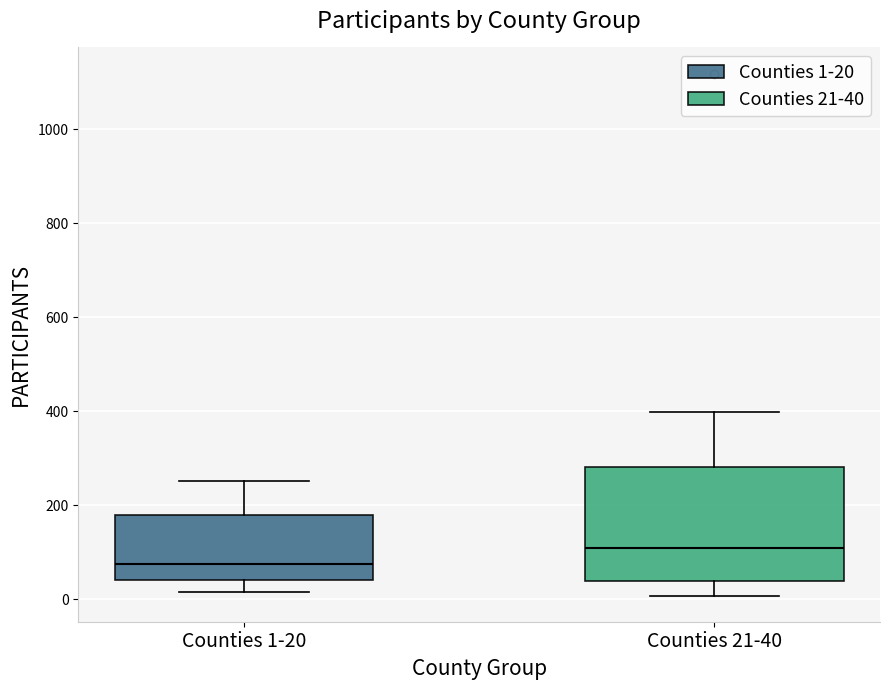

Comparing the boxes themselves (not the whiskers), which one is the tallest?

Counties 21-40